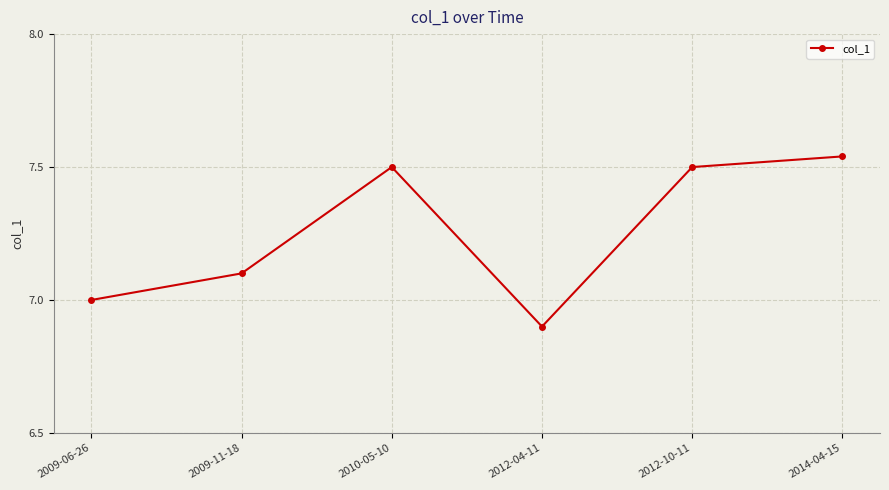

Where is the first local minimum?

2012-04-11